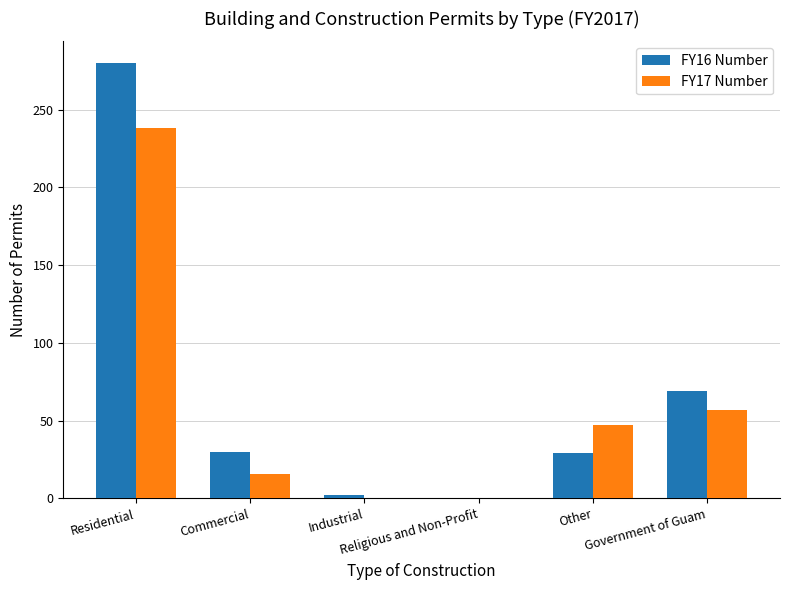

What is the highest value of the FY16 Number series?

280